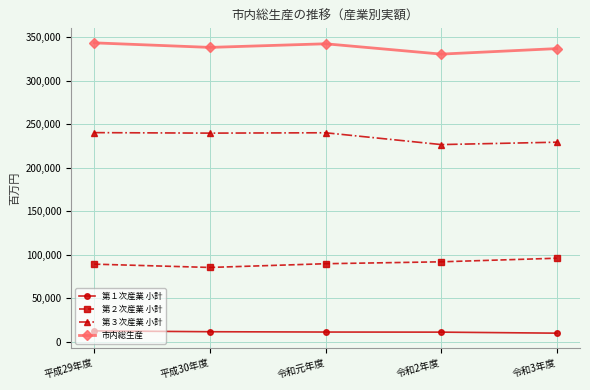

What is the difference between the highest and lowest values at 平成30年度?

326686